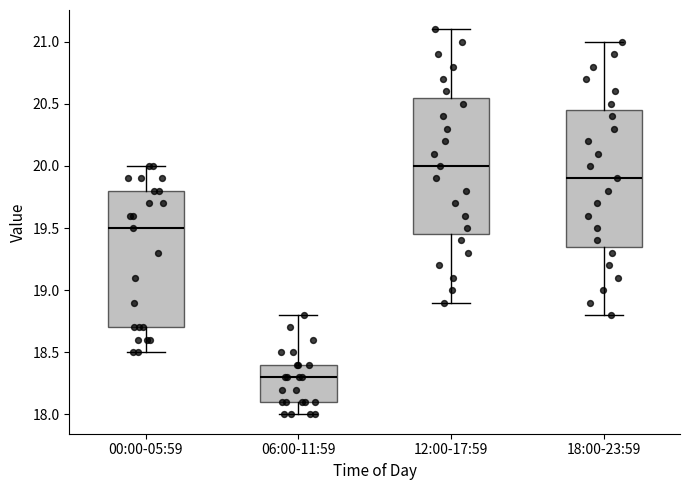

Reading left to right, transcribe this box plot: for each box, give where its median line is, the range the box spans, and where its two whiskers end, as read against the y-axis. The values are not printed on the chart, so give them approximately, as read against the axis.

00:00-05:59: median 19.50, box 18.70 to 19.80, whiskers 18.50 to 20.00
06:00-11:59: median 18.30, box 18.10 to 18.40, whiskers 18.00 to 18.80
12:00-17:59: median 20.00, box 19.45 to 20.55, whiskers 18.90 to 21.10
18:00-23:59: median 19.90, box 19.35 to 20.45, whiskers 18.80 to 21.00